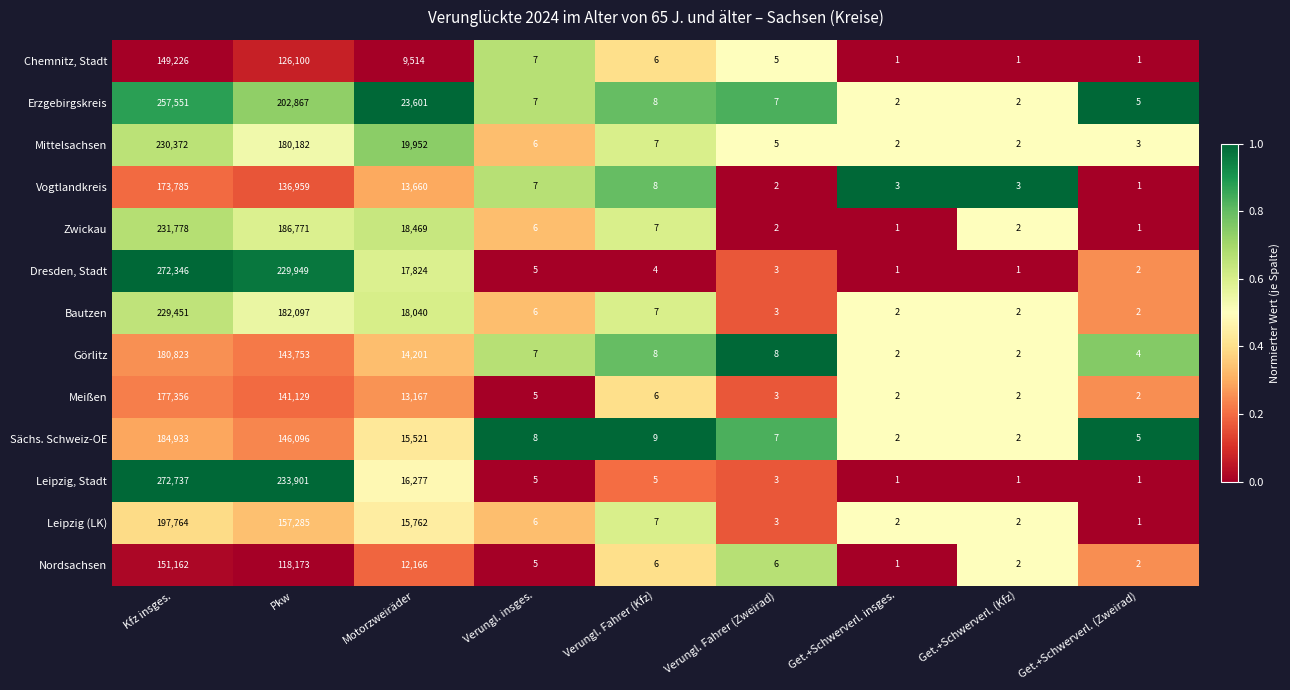

Between Verungl. Fahrer (Kfz) and Get.+Schwerverl. (Zweirad), which series saw the biggest shift?

Vogtlandkreis